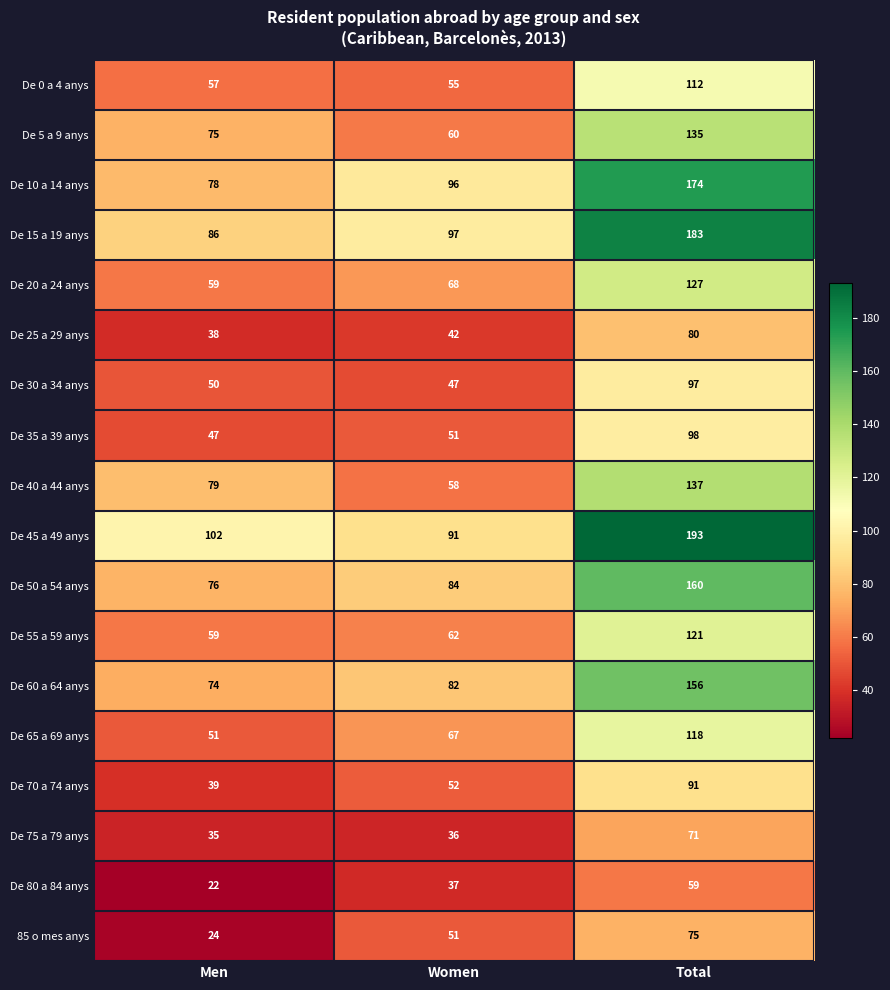

Where is De 5 a 9 anys nearest to the value 97?

Men